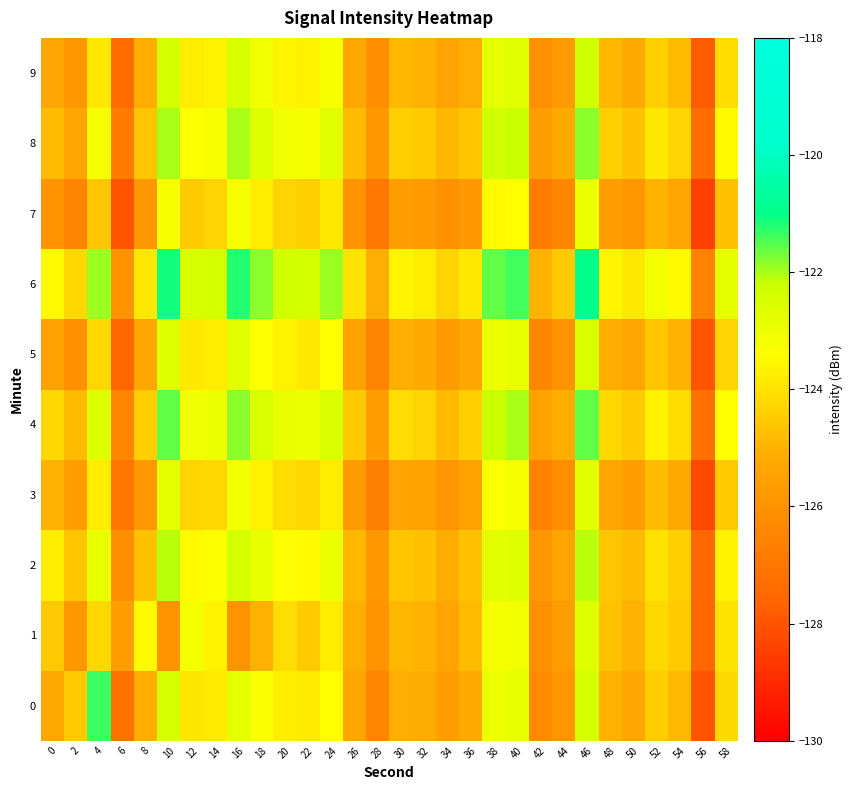

List the series in order of their peak value, highest first.

6, 0, 4, 8, 2, 9, 5, 1, 3, 7